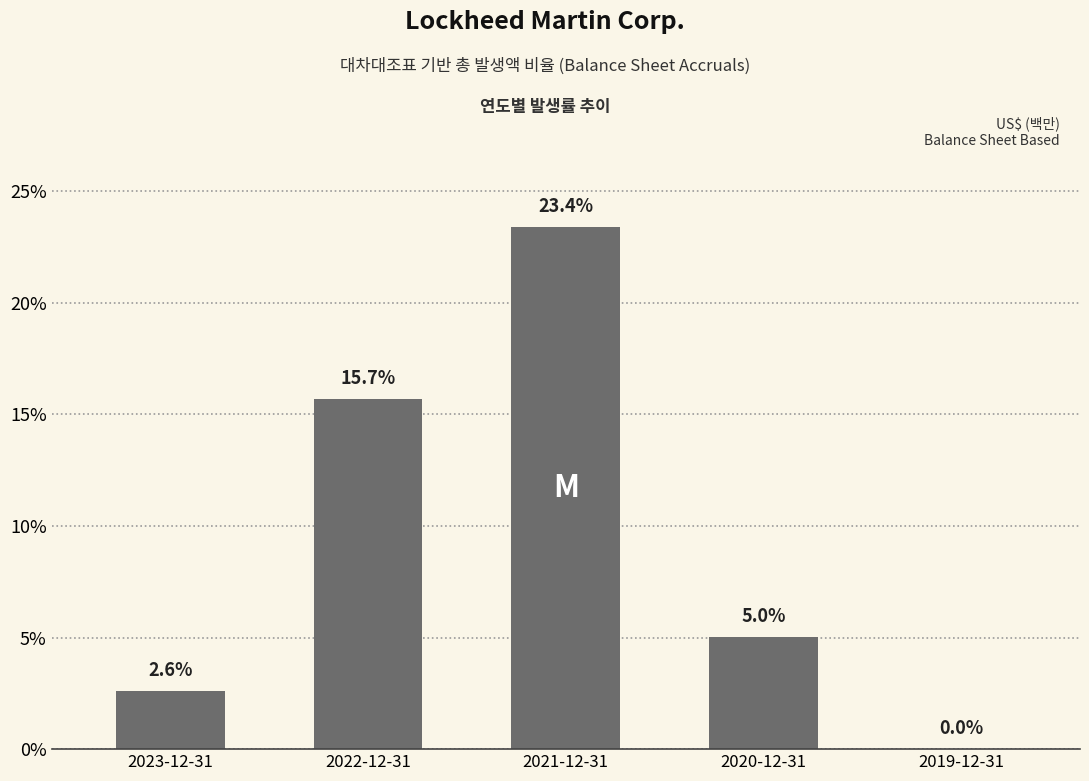

What is the sum of the values at 2022-12-31 and 2020-12-31?

0.2